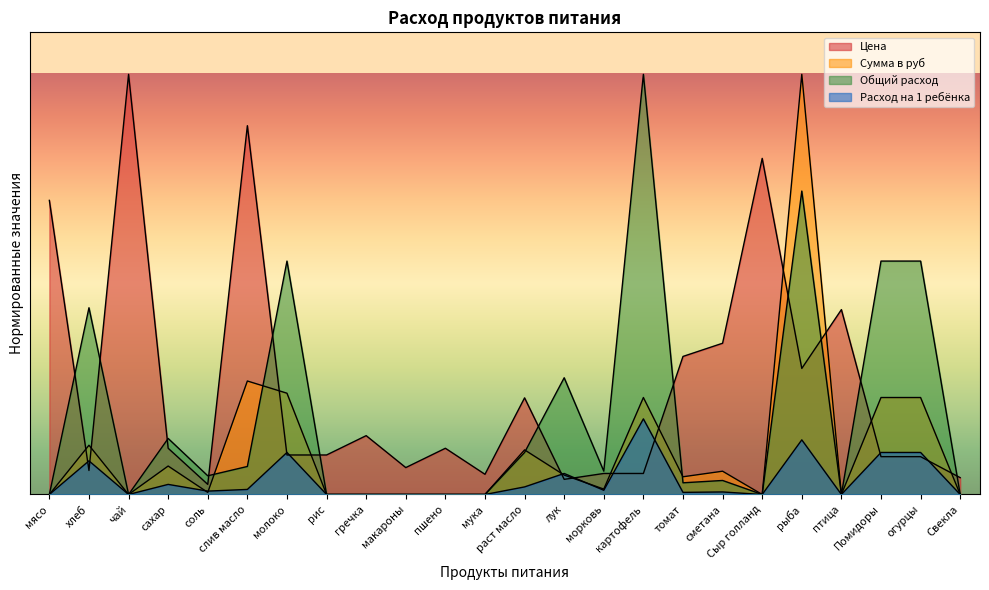

Reading left to right, what are all the values shown in this chart?

Цена: мясо=350.0	хлеб=28.6	чай=500.0	сахар=55.0	соль=12.0	слив масло=438.9	молоко=47.0	рис=47.0	гречка=70.0	макароны=32.0	пшено=55.0	мука=24.0	раст масло=115.0	лук=18.0	морковь=25.0	картофель=25.0	томат=164.3	сметана=180.0	Сыр голланд=400.0	рыба=150.0	птица=220.0	Помидоры=45.0	огурцы=45.0	Свекла=20.0
Сумма: мясо=0.0	хлеб=58.6	чай=0.0	сахар=33.8	соль=2.5	слив масло=135.0	молоко=120.5	рис=0.0	гречка=0.0	макароны=0.0	пшено=0.0	мука=0.0	раст масло=53.1	лук=23.1	морковь=6.4	картофель=115.4	томат=21.1	сметана=27.7	Сыр голланд=0.0	рыба=500.0	птица=0.0	Помидоры=115.4	огурцы=115.4	Свекла=0.0
Общий расход: мясо=0.0	хлеб=222.2	чай=0.0	сахар=66.7	соль=22.2	слив масло=33.3	молоко=277.8	рис=0.0	гречка=0.0	макароны=0.0	пшено=0.0	мука=0.0	раст масло=50.0	лук=138.9	морковь=27.8	картофель=500.0	томат=13.9	сметана=16.7	Сыр голланд=0.0	рыба=361.1	птица=0.0	Помидоры=277.8	огурцы=277.8	Свекла=0.0
Расход на 1: мясо=0.0	хлеб=40.0	чай=0.0	сахар=12.0	соль=4.0	слив масло=6.0	молоко=50.0	рис=0.0	гречка=0.0	макароны=0.0	пшено=0.0	мука=0.0	раст масло=9.0	лук=25.0	морковь=5.0	картофель=90.0	томат=2.5	сметана=3.0	Сыр голланд=0.0	рыба=65.0	птица=0.0	Помидоры=50.0	огурцы=50.0	Свекла=0.0